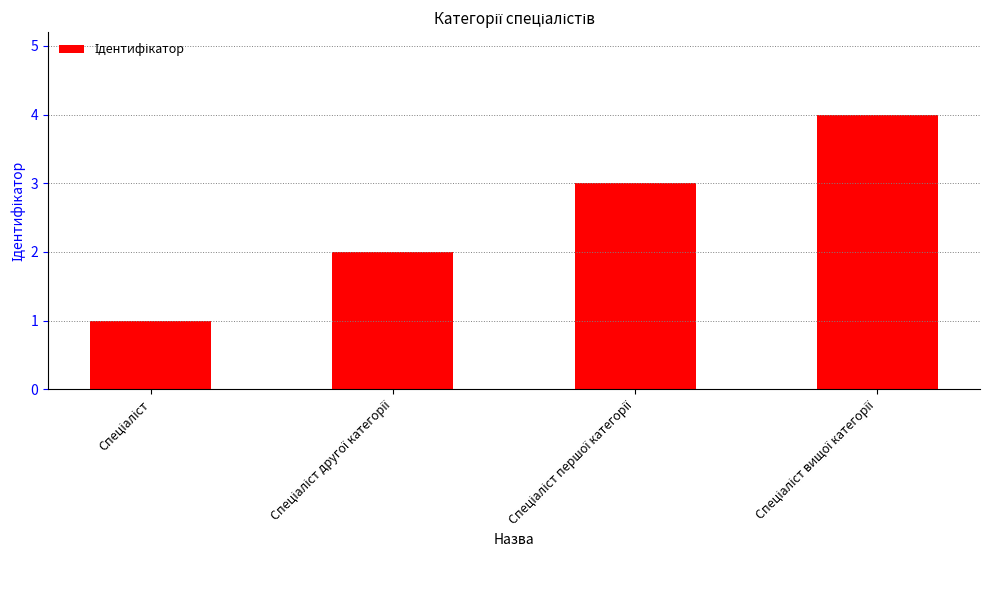

What is the maximum value shown in the chart?

4